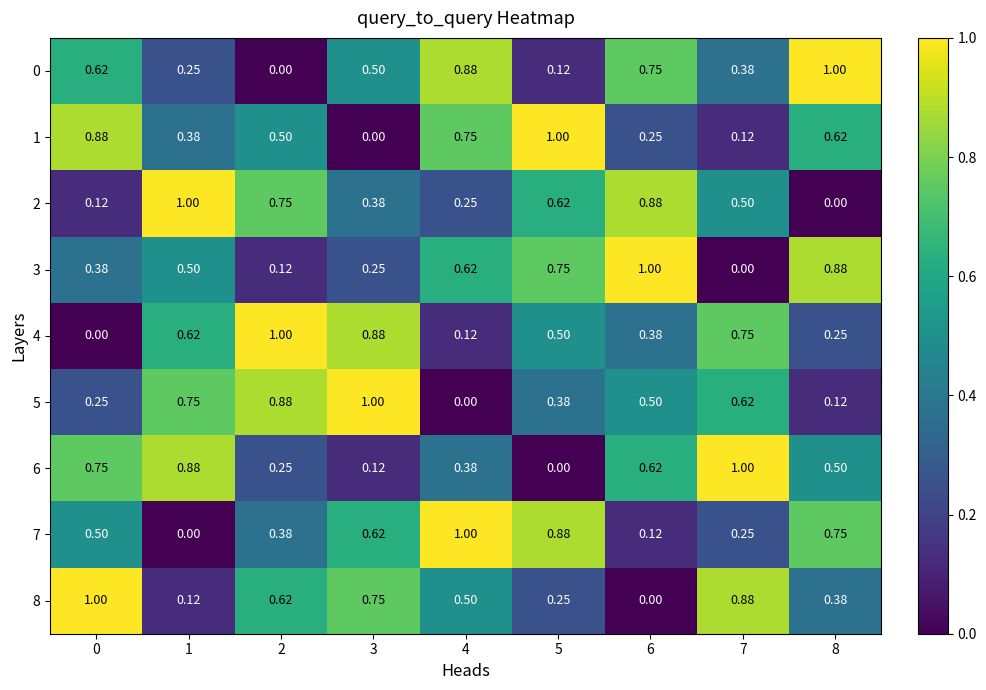

How many values in the 0 series exceed 0?

8